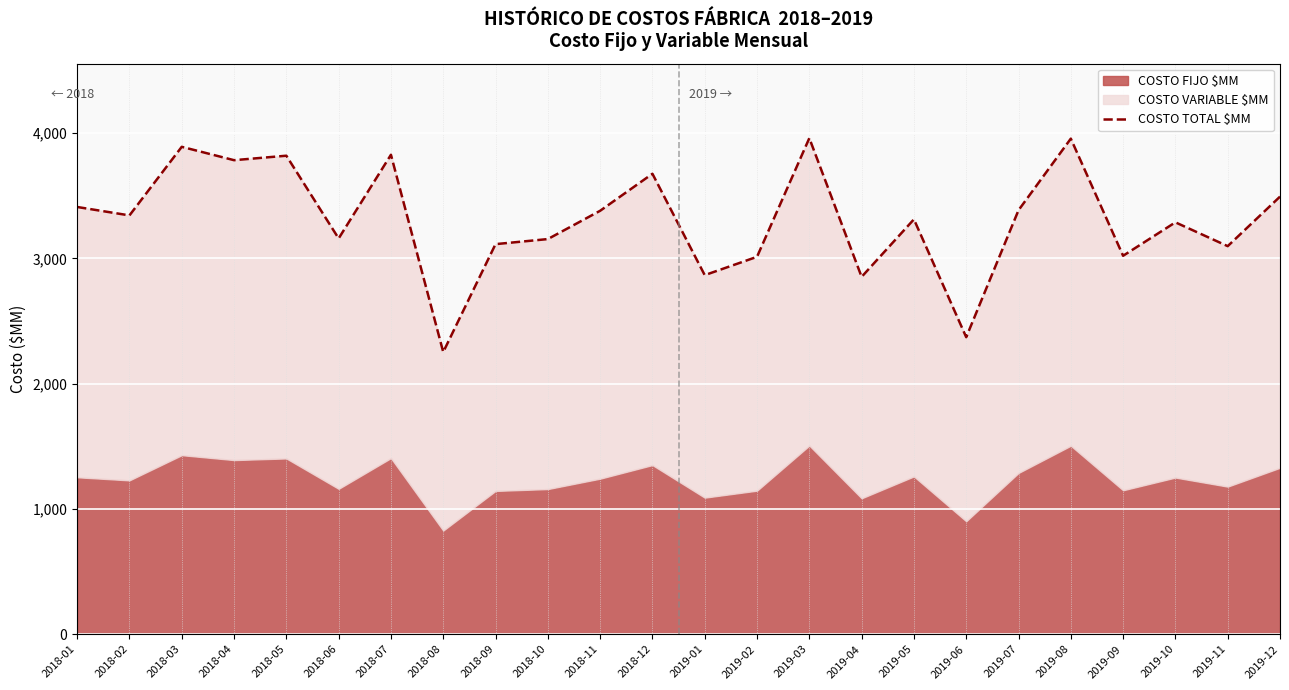

What is the change in value from 2018-11 to 2019-01?

-513.7